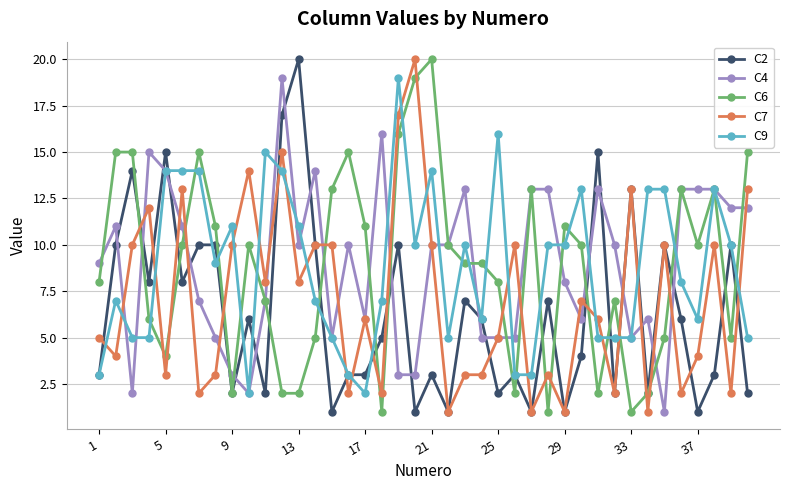

True or false: C7 has more than 1 interior local peaks.

True